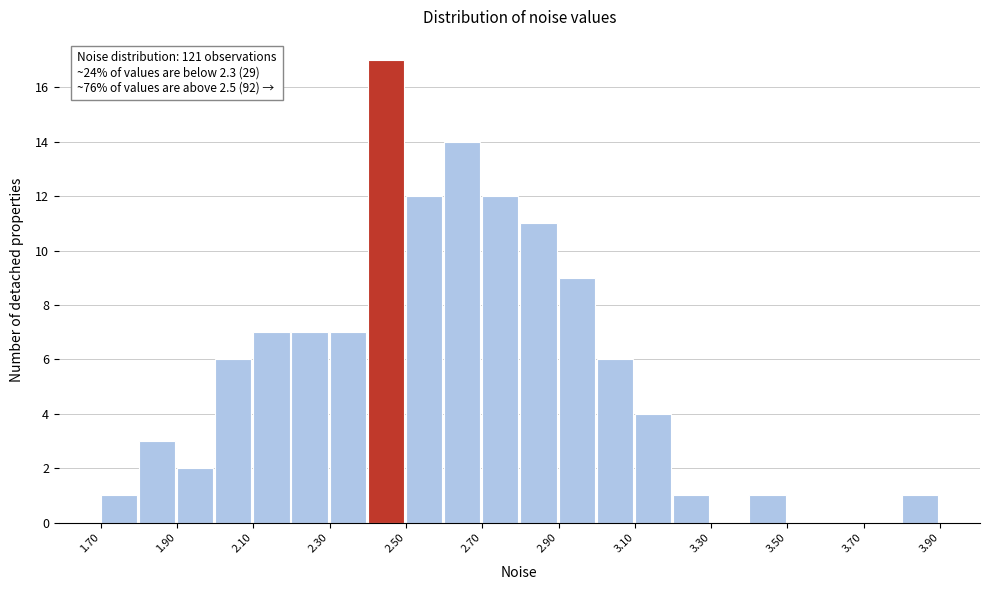

Which range on the x-axis has the tallest bar?

2.4 to 2.5